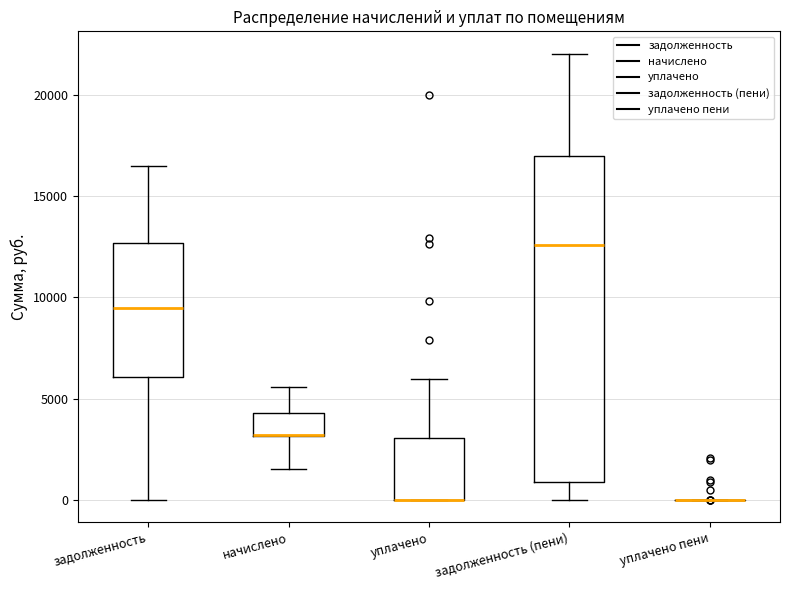

Where is the lower edge of the box for уплачено on the y-axis? The values are not printed on the chart, so give them approximately, as read against the axis.

0